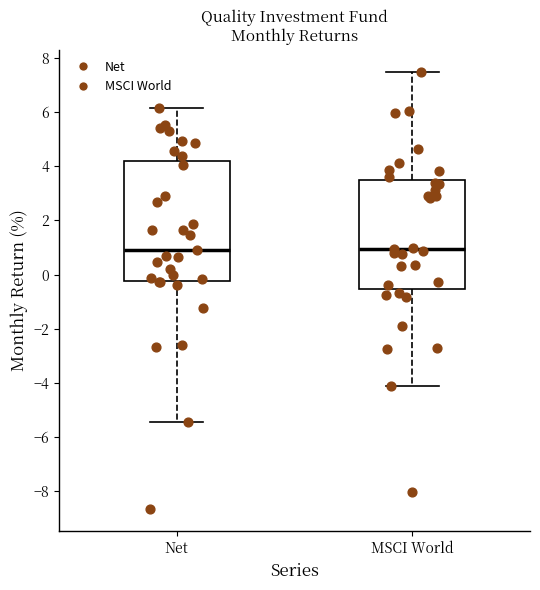

Reading left to right, transcribe this box plot: for each box, give where its median line is, the range the box spans, and where its two whiskers end, as read against the y-axis. The values are not printed on the chart, so give them approximately, as read against the axis.

Net: median 1.0, box -0.2 to 4.2, whiskers -5.4 to 6.2
MSCI World: median 1.0, box -0.6 to 3.6, whiskers -4.2 to 7.6